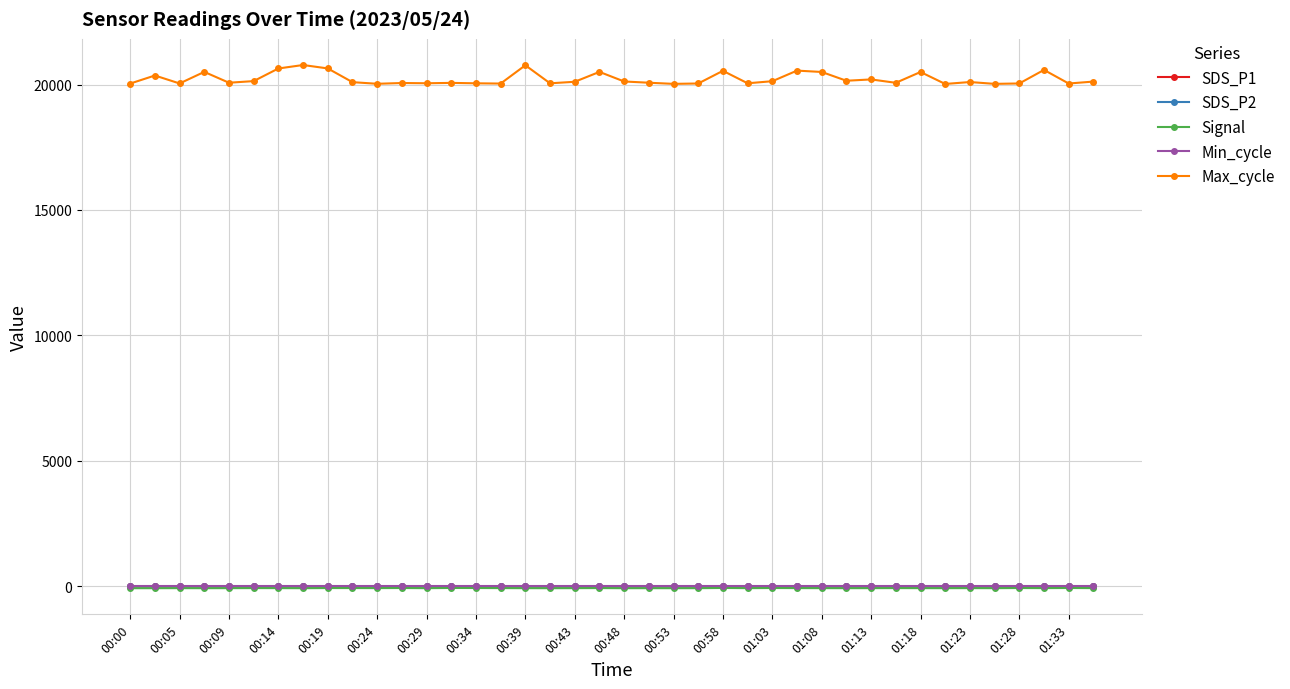

Which series has the widest spread of values?

Max_cycle